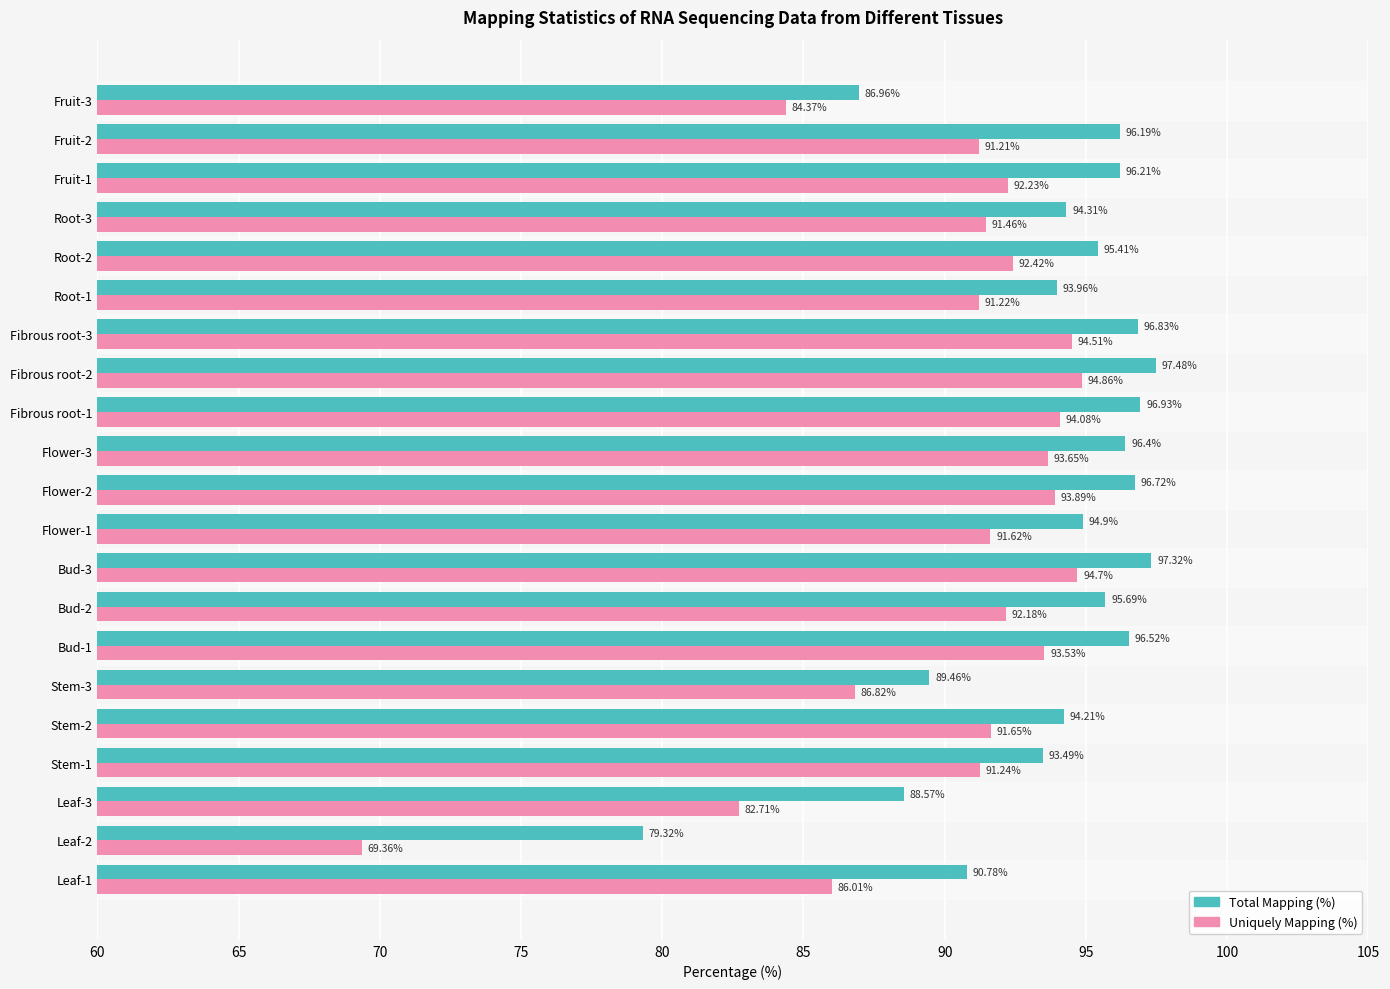

Between Flower-2 and Fruit-3, which series saw the biggest shift?

Total Mapping (%)